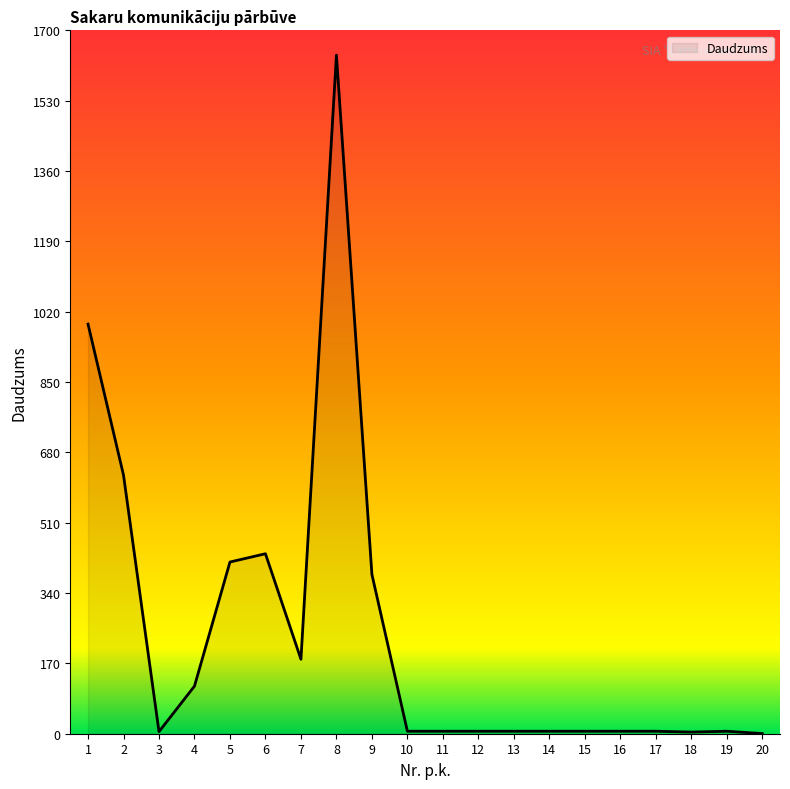

Is it true that the value at 4 is 35.8?

False